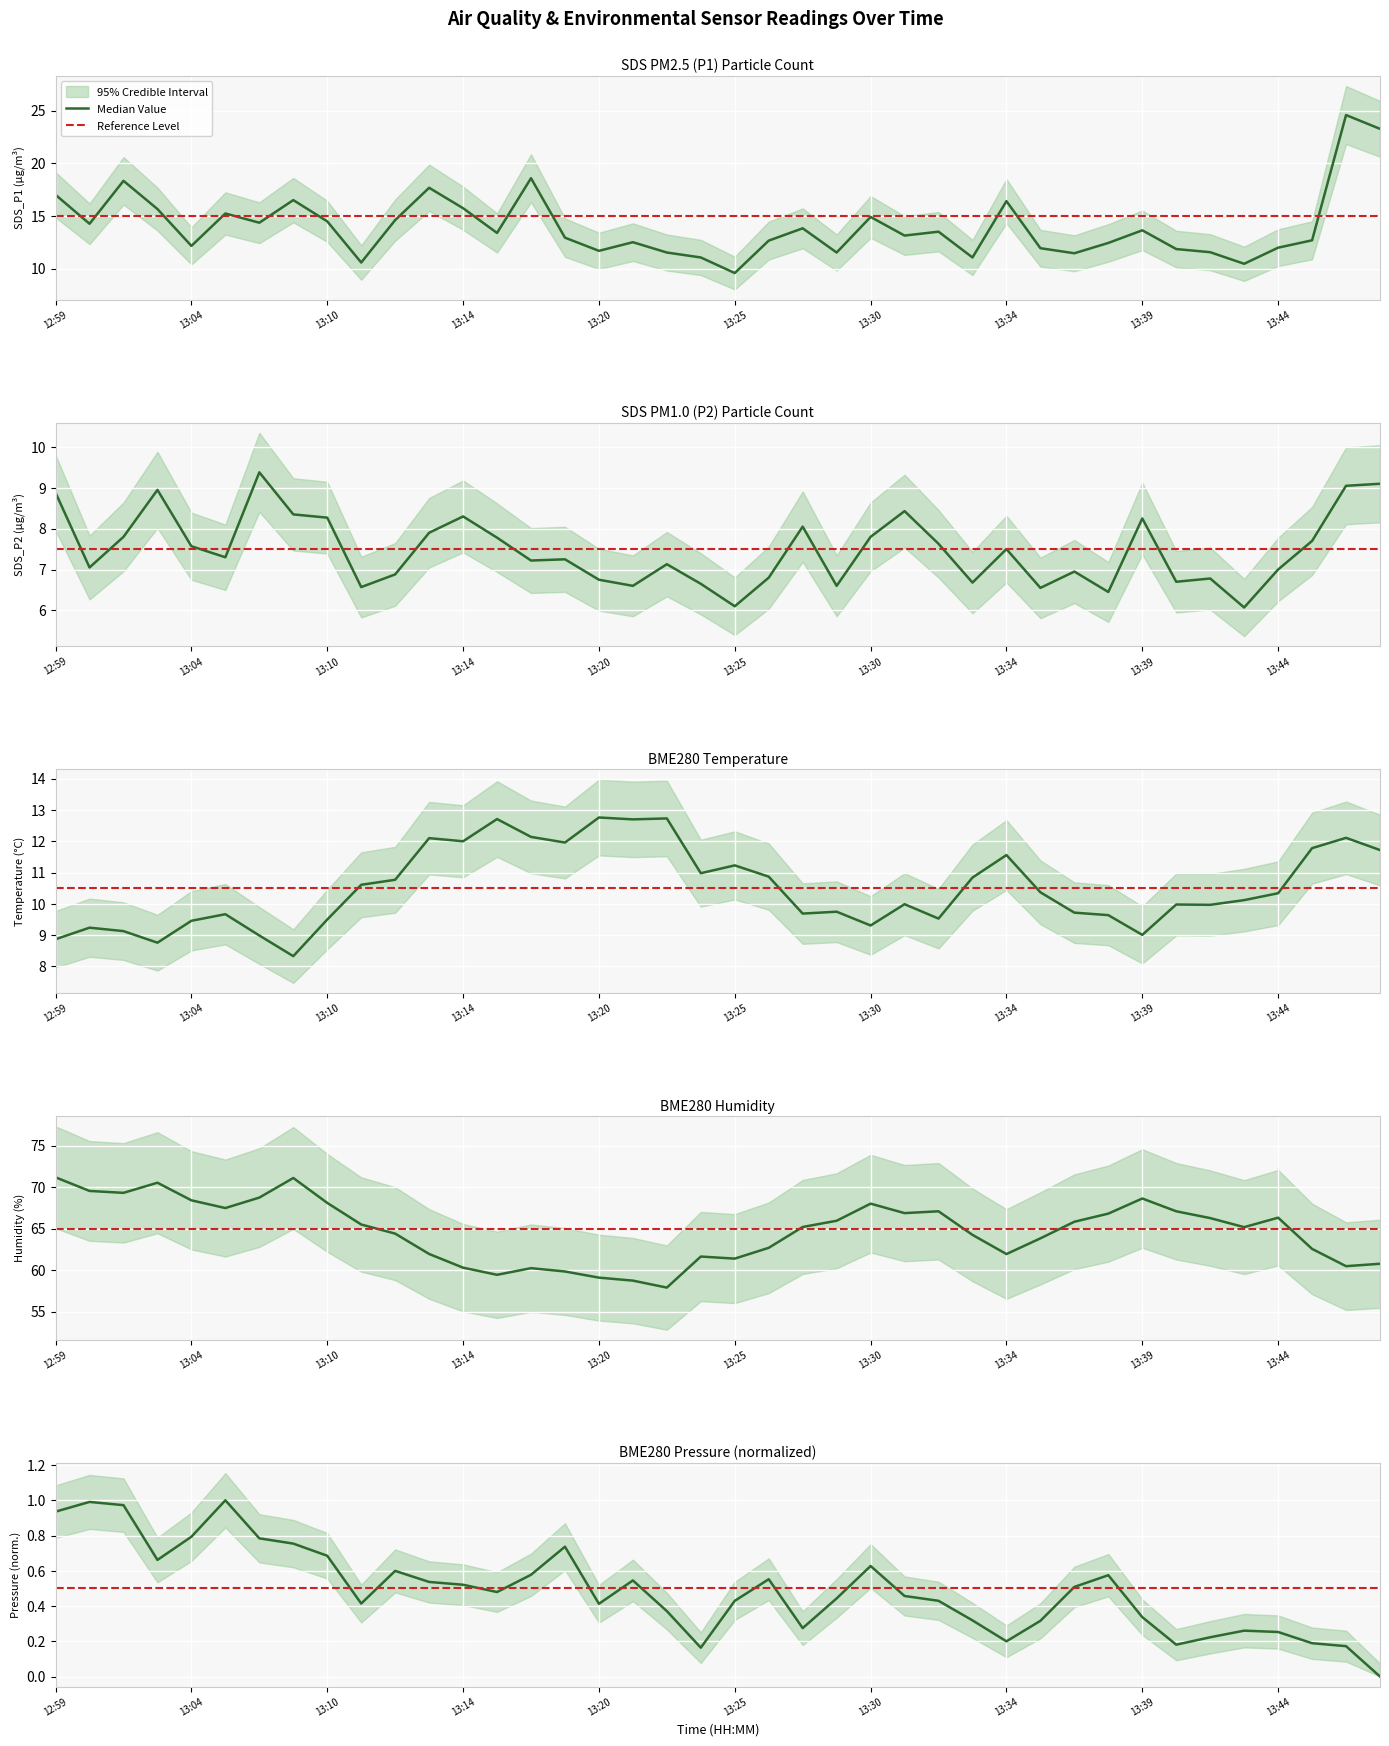

Is the value of Reference Level at 27 greater than the value of Median Value at 34?

Yes